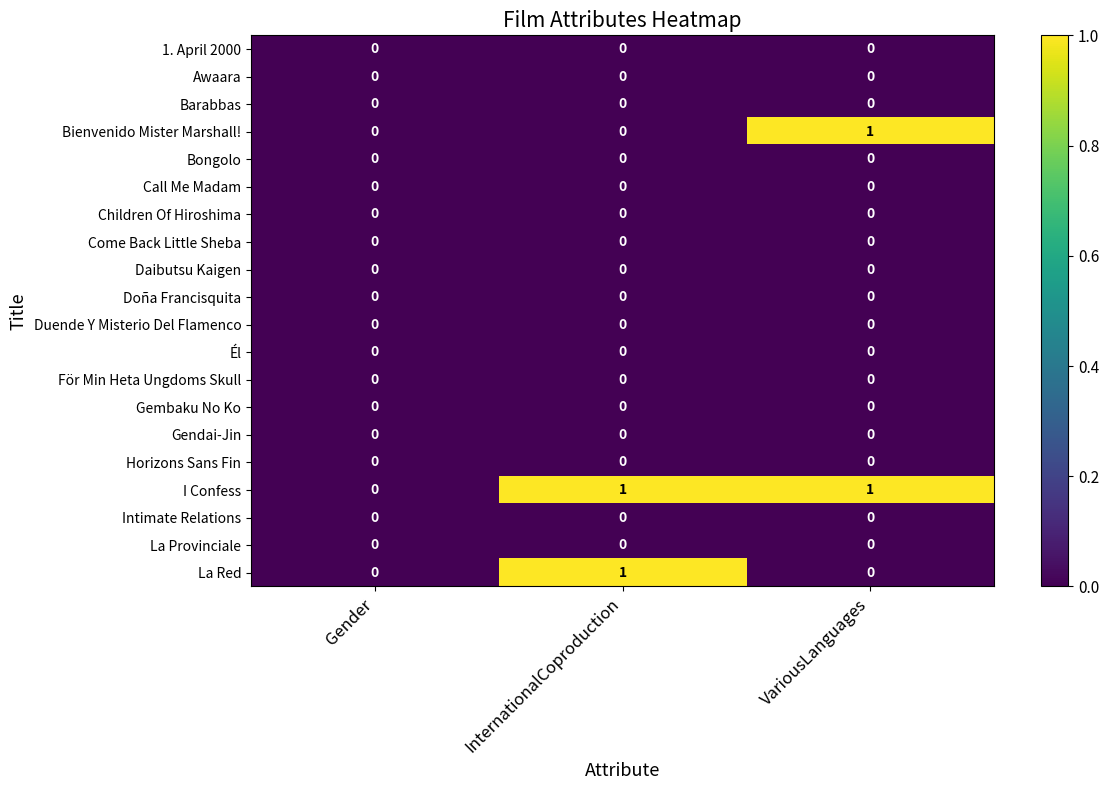

True or false: La Red has a value of 0 at Gender.

True